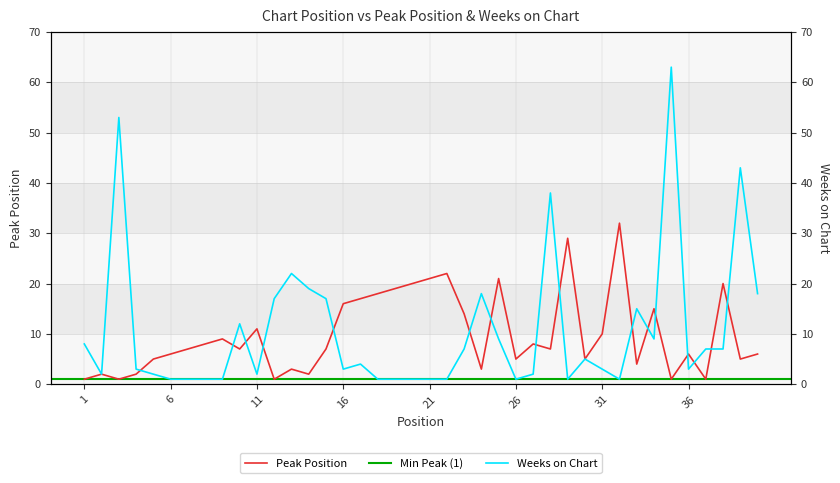

What is the value of the Peak Position point at the 18th from the left?

18